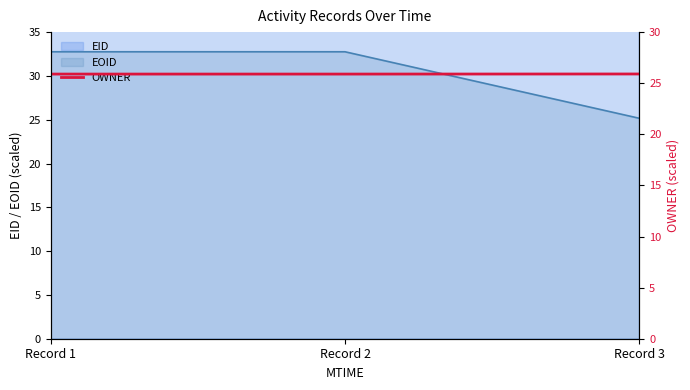

List the labels in order of value, smallest first.

Record 1, Record 2, Record 3